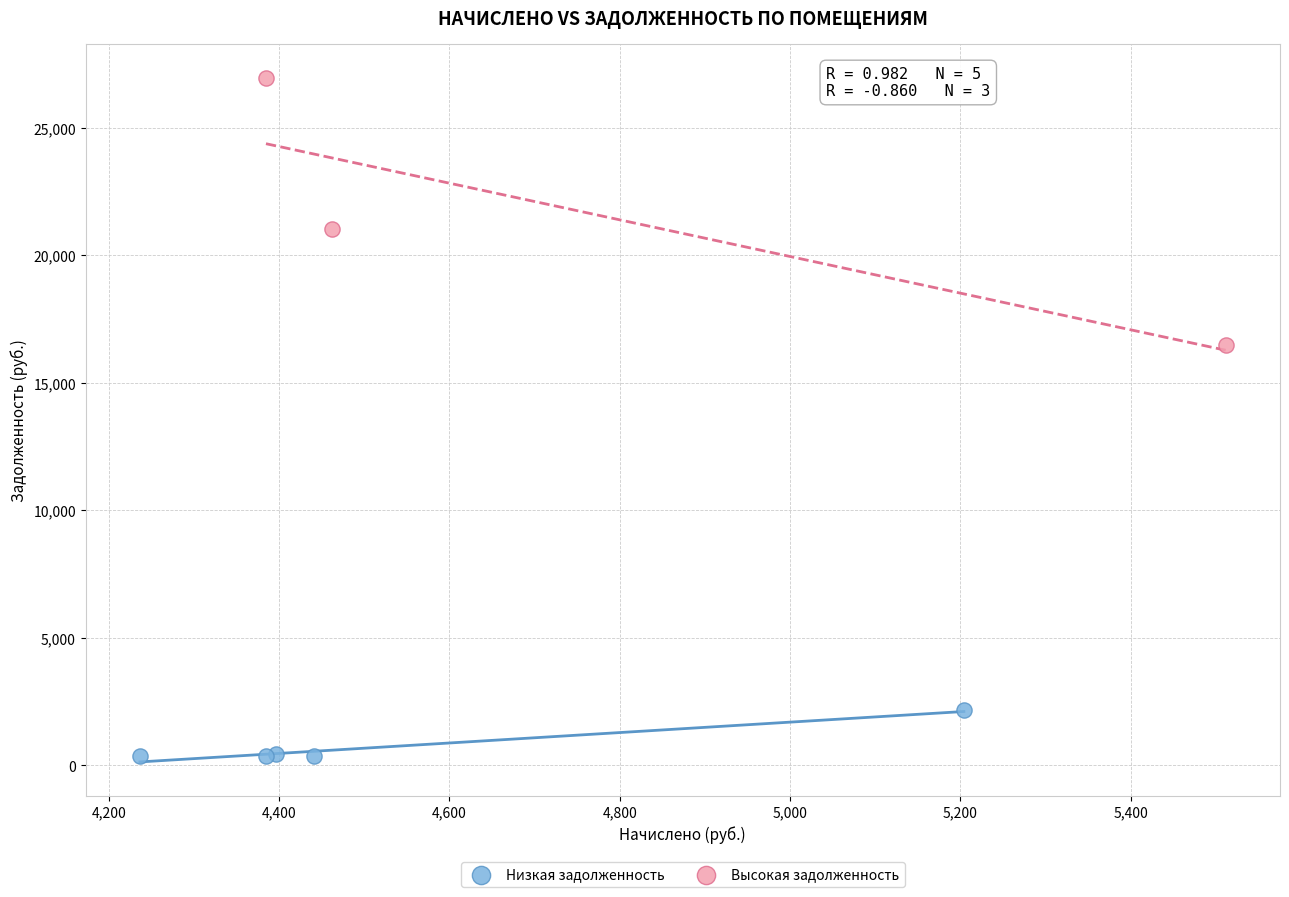

Which series contains the lowest Y value?

Низкая задолженность